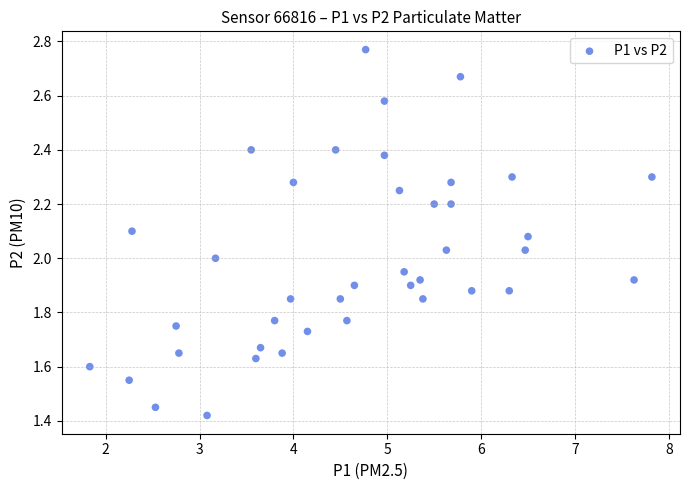

What is the range of X values (max minus min)?

6.0